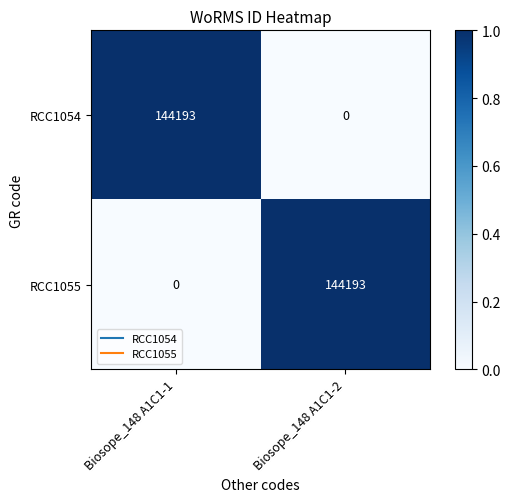

The RCC1054 series shows 144193 at Biosope_148 A1C1-1. True or false?

True